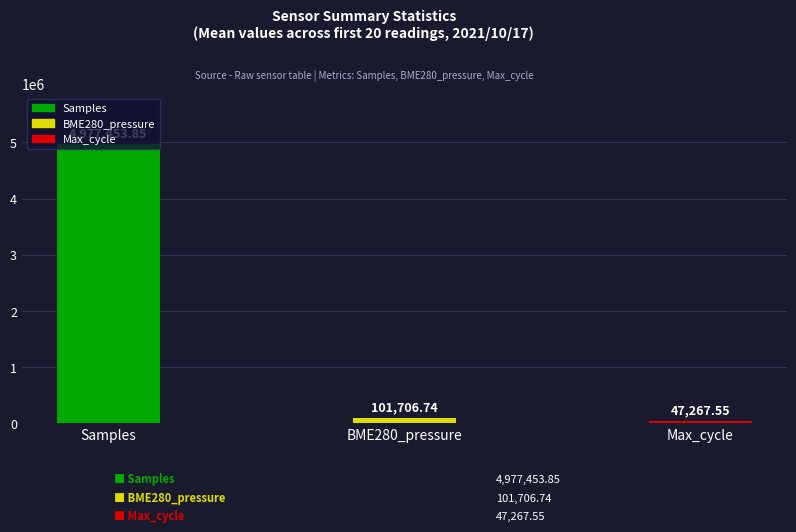

Which series has the largest total across all categories?

Samples